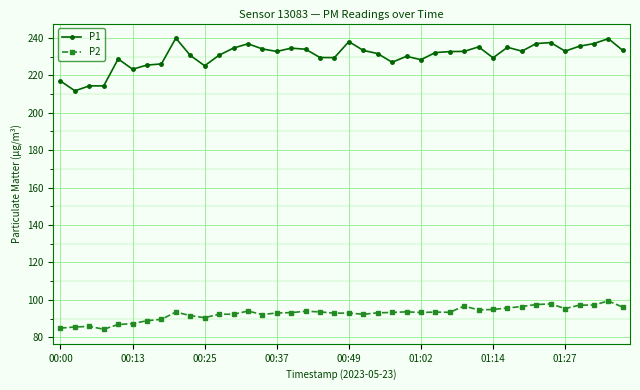

What is the minimum value for P1?

211.7